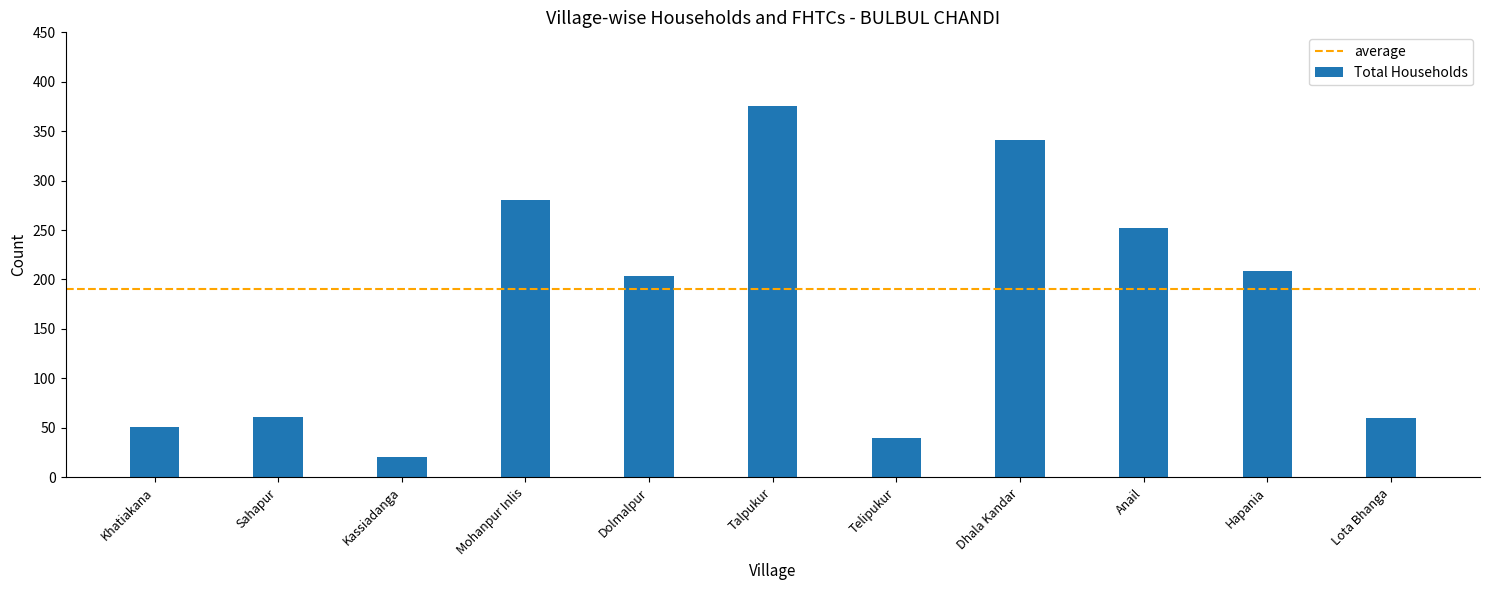

What is the sum of the values at Kassiadanga and Talpukur?

395